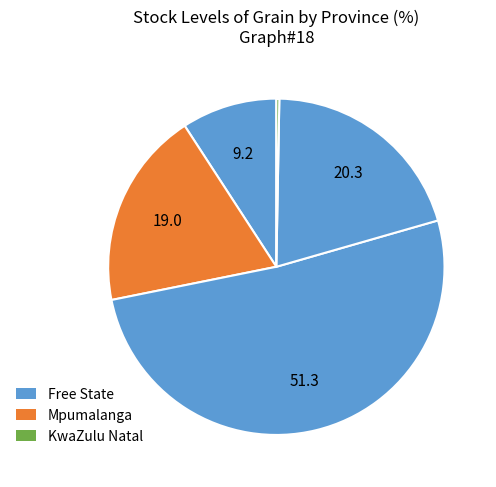

Rank the categories by value from highest to lowest.

North West, Free State, Gauteng, Mpumalanga, KwaZulu Natal, Western Cape, Northern Cape